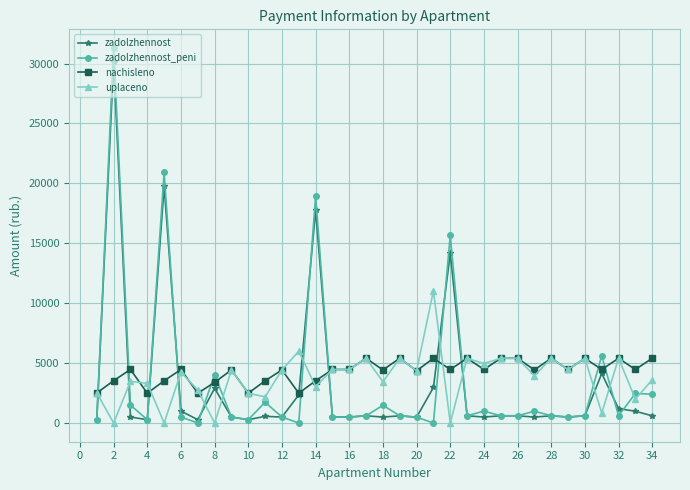

What is the greatest value displayed?

31289.4